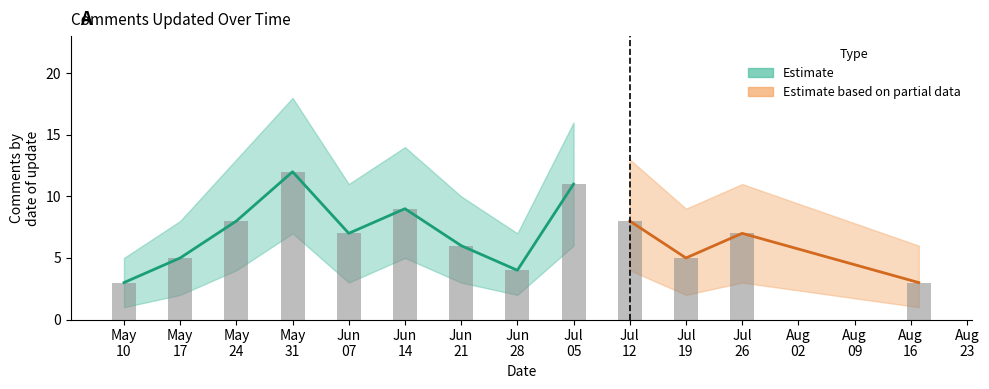

What is the total value across all series at 2021-06-21?

19